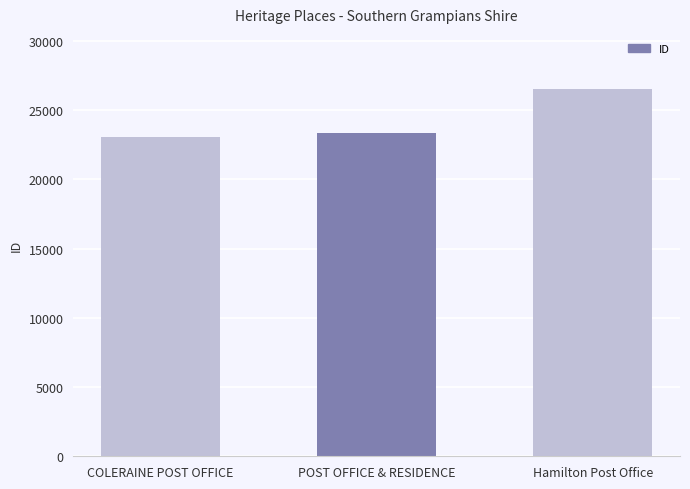

How many series are shown in this chart?

1